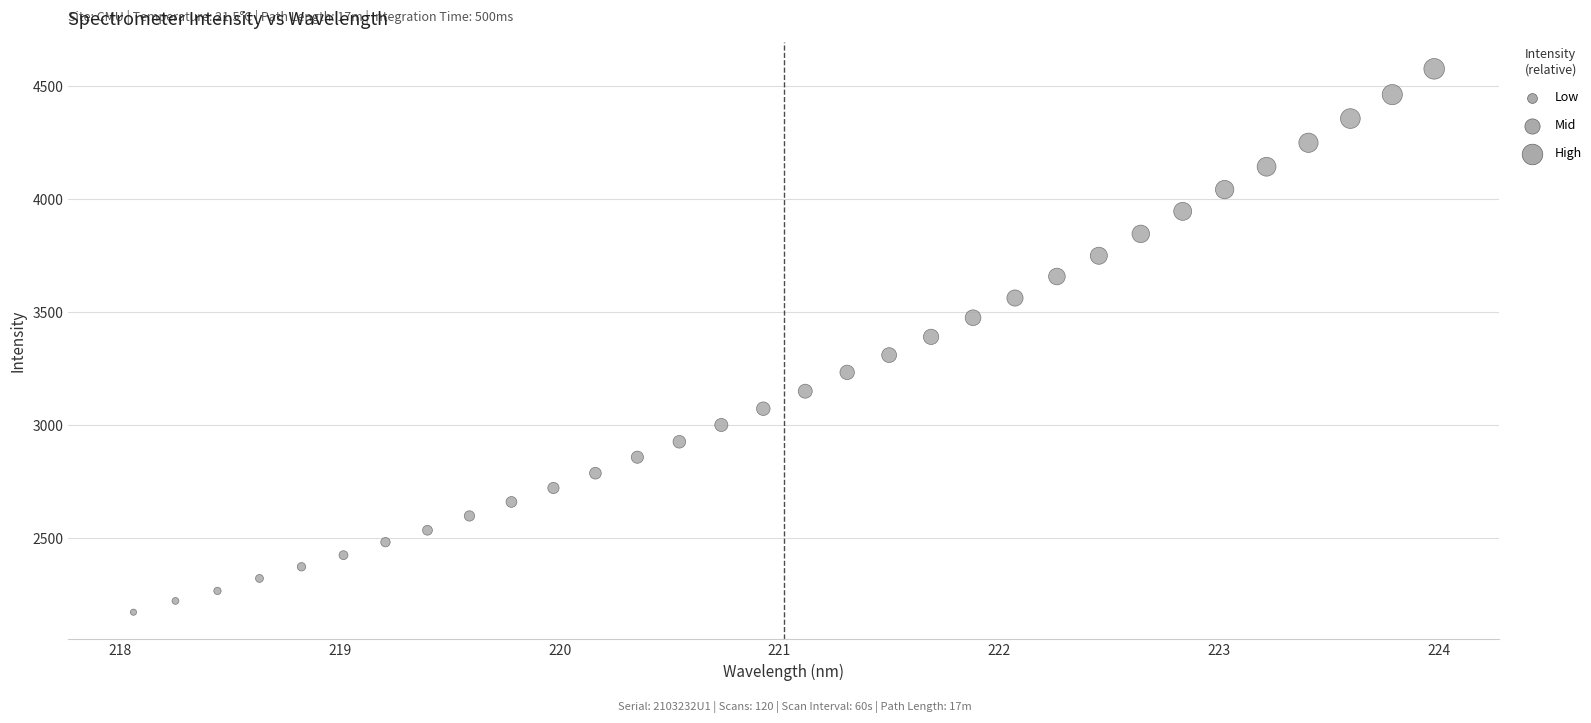

What is the range of X values (max minus min)?

5.9